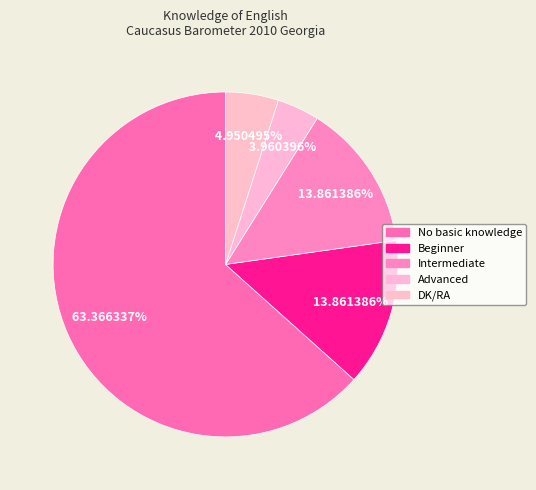

Approximately how many times larger is the value at Beginner compared to Advanced?

3.5